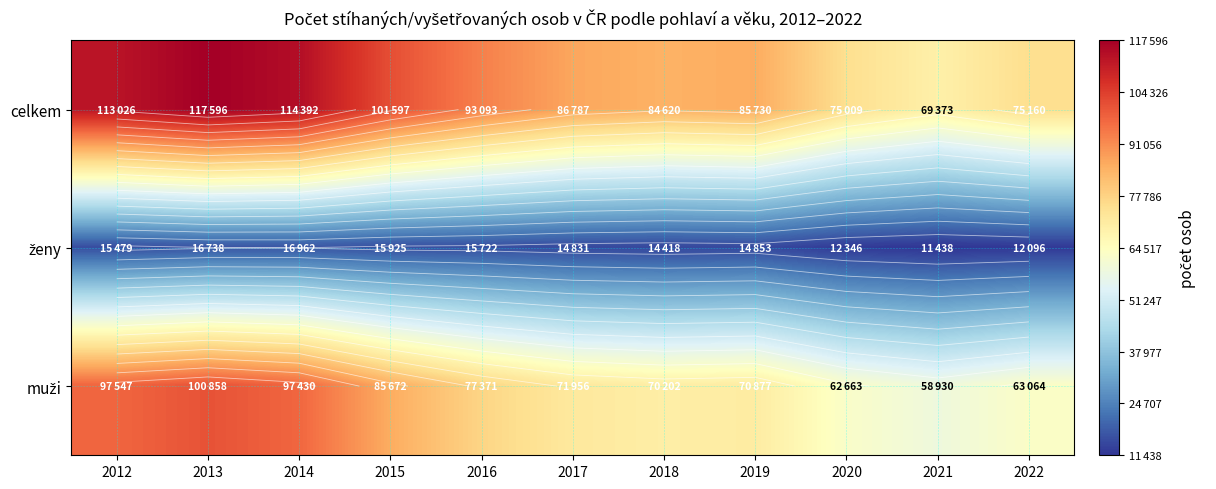

Which category has the lowest value across all series?

2021